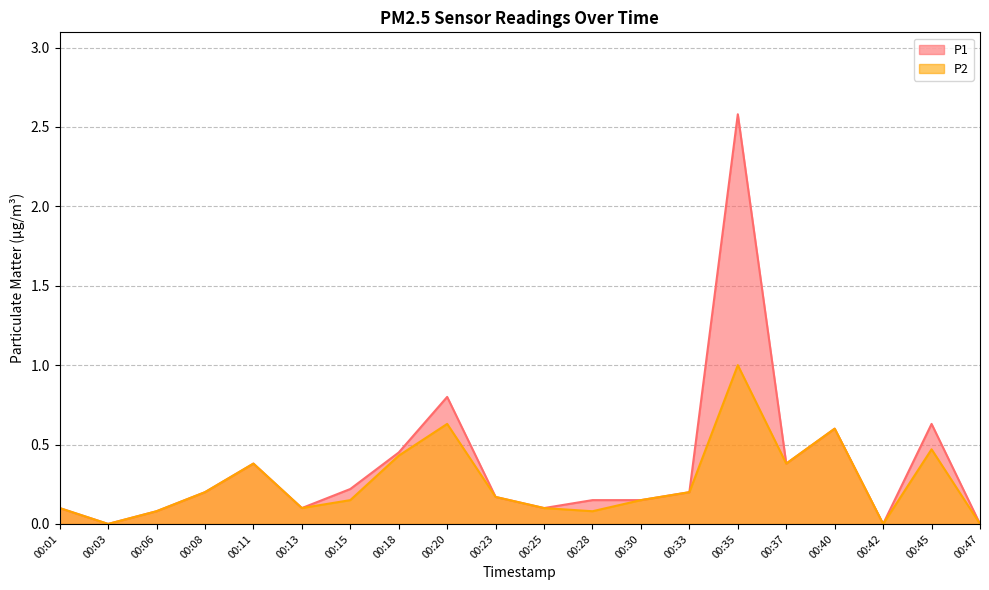

What is the value of the P1 point at the 4th from the left?

0.2